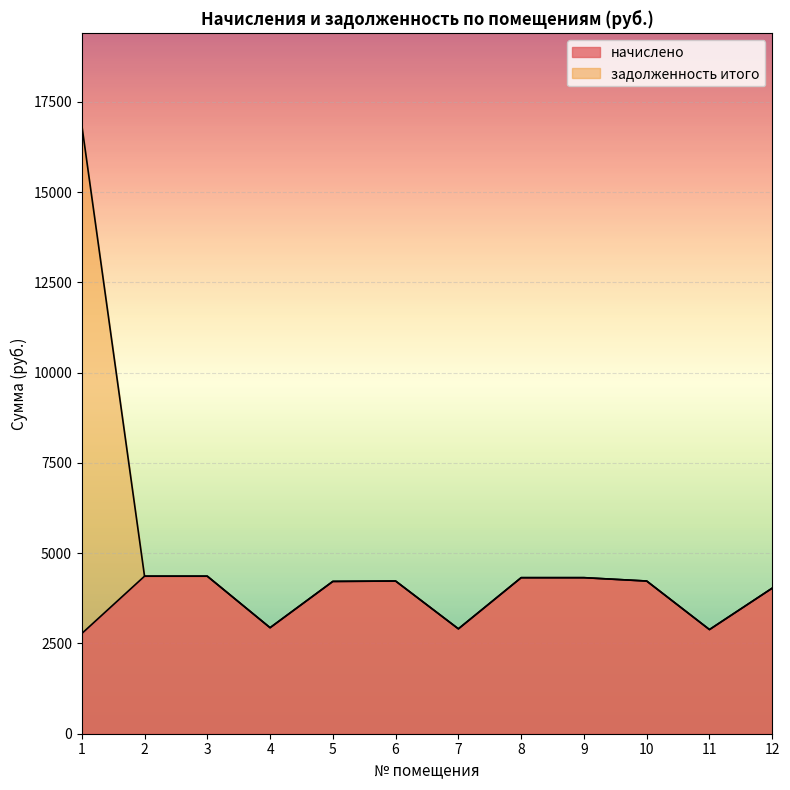

Reading right to left, what are all the values shown in this chart?

начислено: 4033.0	2885.1	4229.5	4322.6	4322.6	2905.8	4229.5	4219.1	2936.8	4363.9	4363.9	2774.3
задолженность итого: 4033.0	2885.1	4229.5	4322.6	4322.6	2905.8	4229.5	4219.1	2936.8	4363.9	4363.9	16866.2